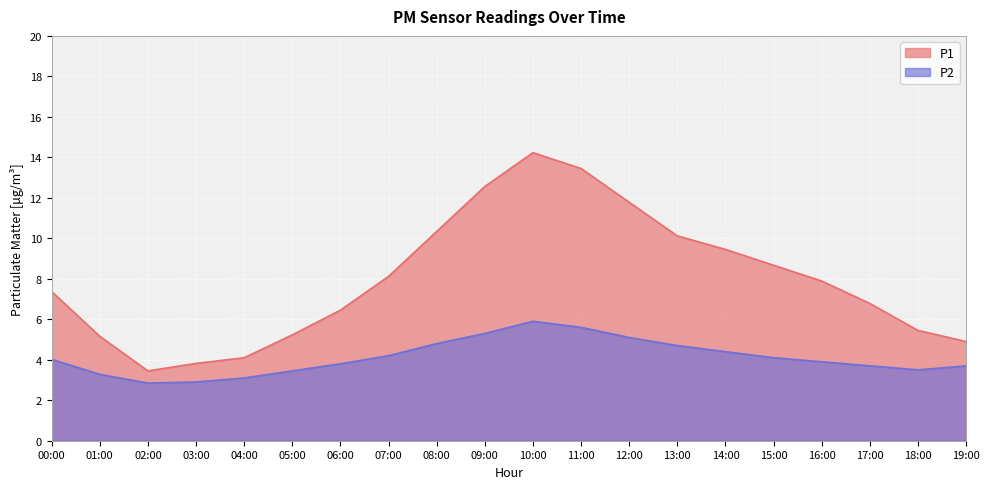

Reading right to left, what are all the values shown in this chart?

P1: 19:00=4.9	18:00=5.5	17:00=6.8	16:00=7.9	15:00=8.7	14:00=9.4	13:00=10.1	12:00=11.8	11:00=13.4	10:00=14.2	09:00=12.6	08:00=10.3	07:00=8.1	06:00=6.5	05:00=5.2	04:00=4.1	03:00=3.8	02:00=3.5	01:00=5.2	00:00=7.4
P2: 19:00=3.7	18:00=3.5	17:00=3.7	16:00=3.9	15:00=4.1	14:00=4.4	13:00=4.7	12:00=5.1	11:00=5.6	10:00=5.9	09:00=5.3	08:00=4.8	07:00=4.2	06:00=3.8	05:00=3.5	04:00=3.1	03:00=2.9	02:00=2.9	01:00=3.3	00:00=4.0